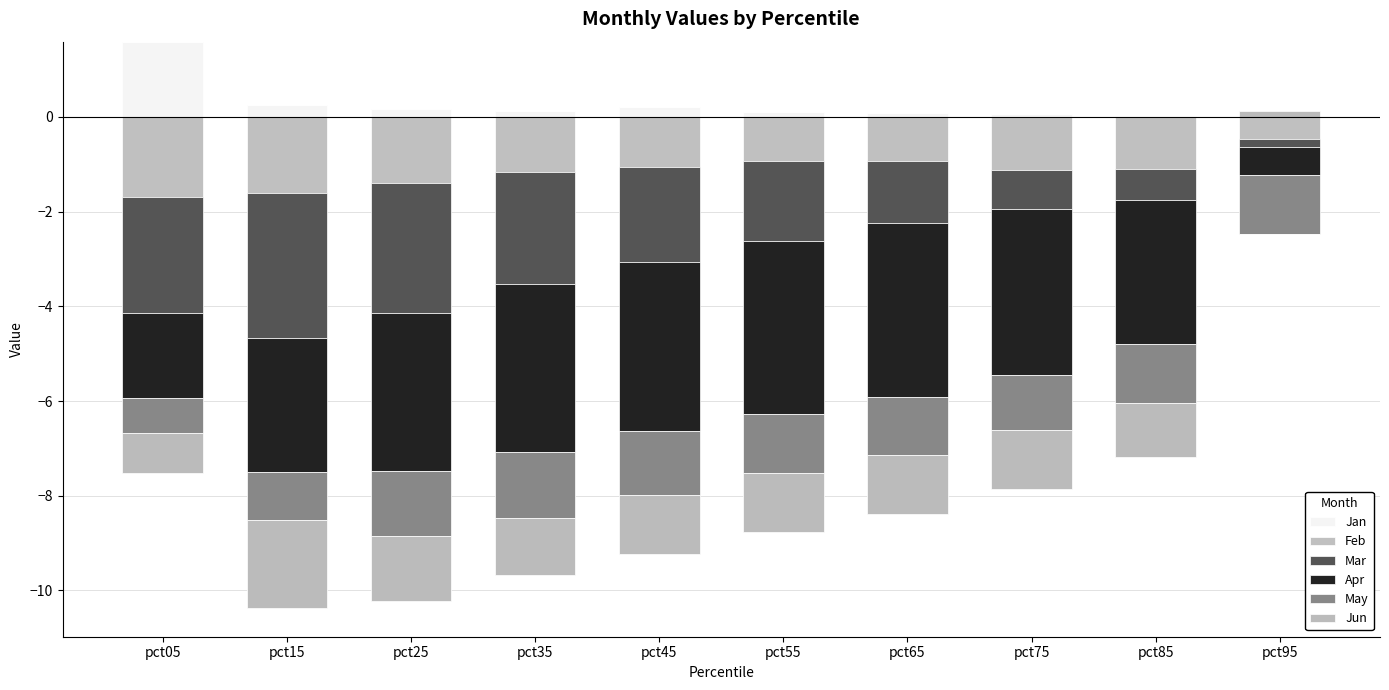

How many series are shown in this chart?

6